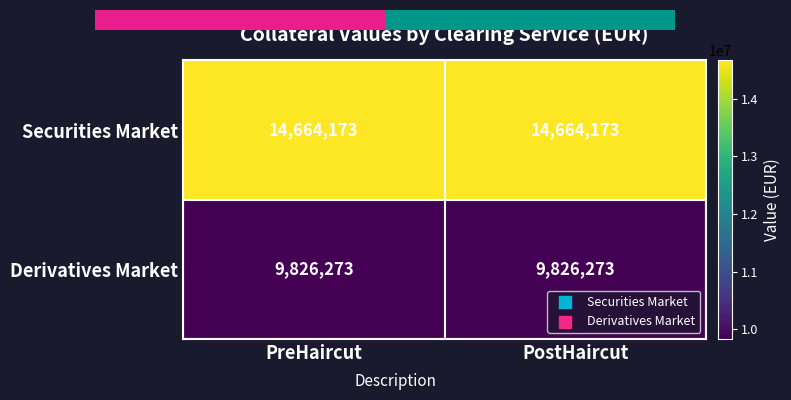

List the series in order of their peak value, lowest first.

Derivatives Market, Securities Market